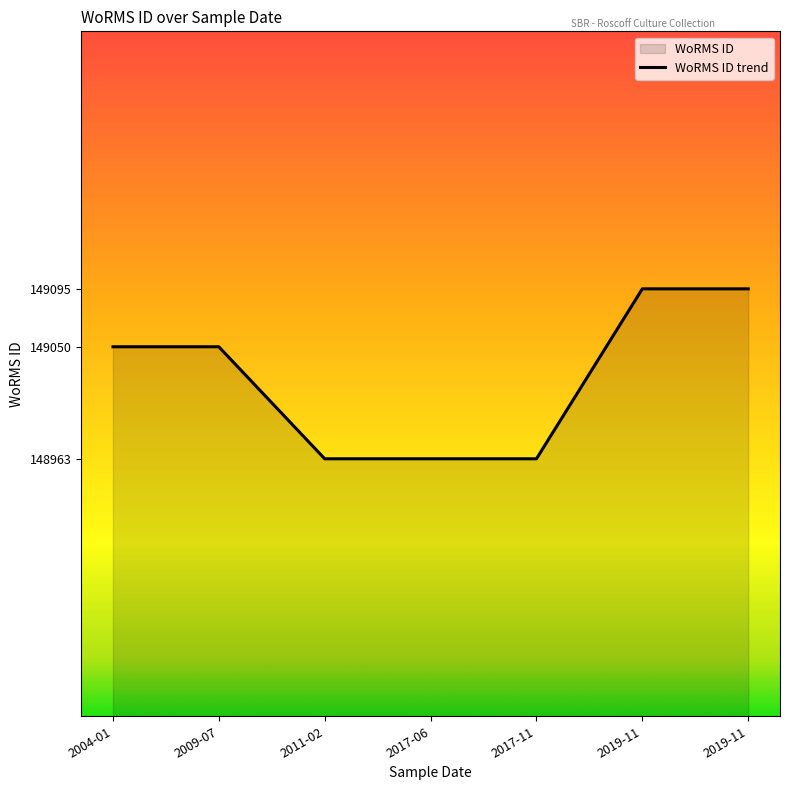

What is the difference between the second highest and minimum values?

132